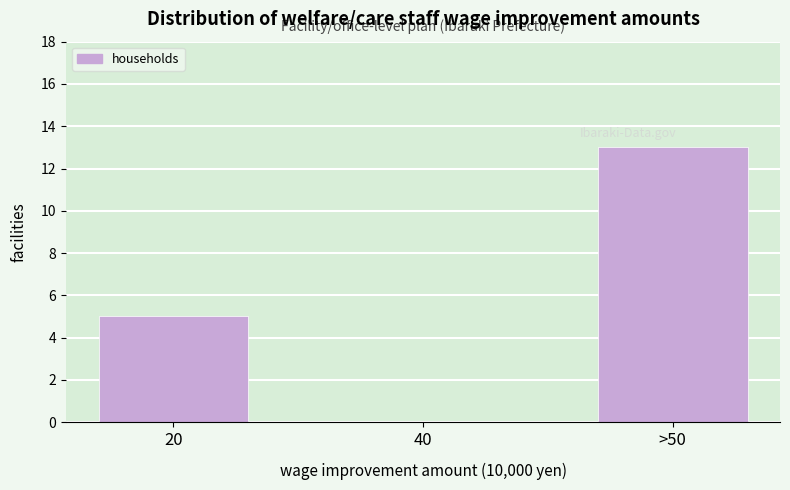

Reading right to left, extract all data points from this chart.

>50=13	40=0	20=5